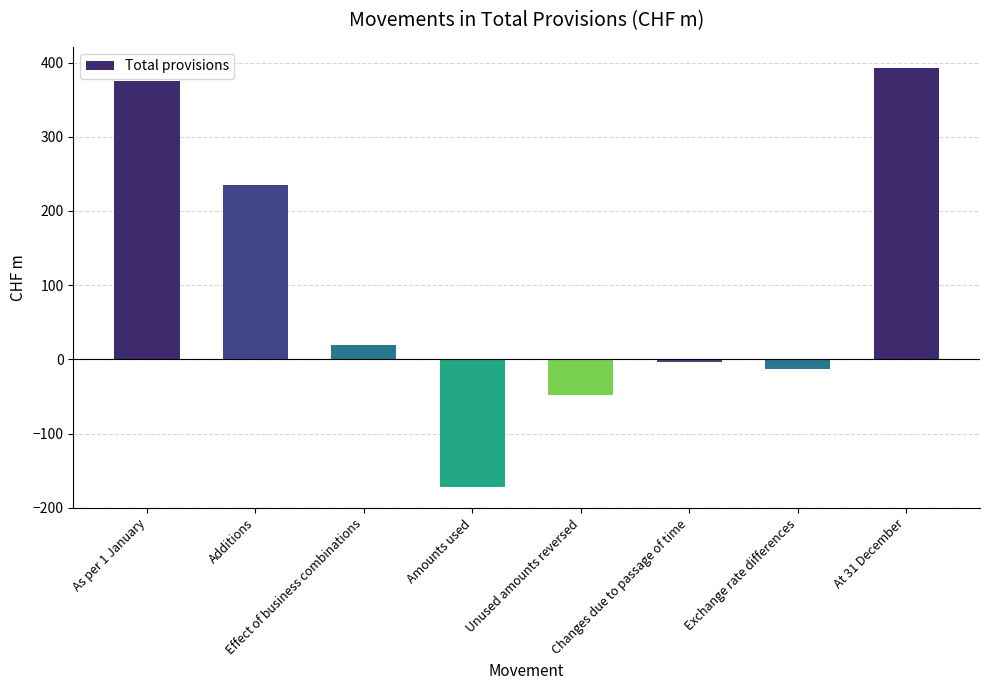

What is the sum of all values?

786